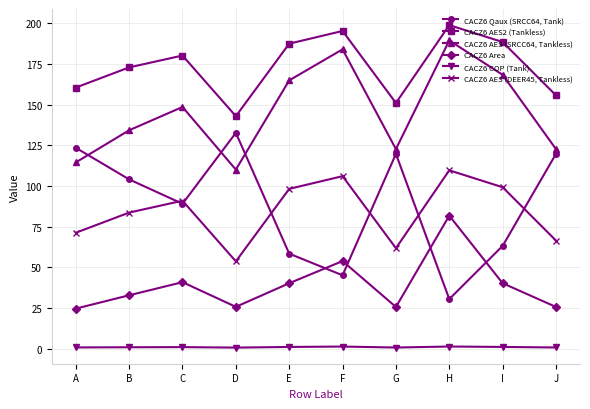

The CACZ6 AES (DEER45, Tankless) series shows 98.3 at E. True or false?

True